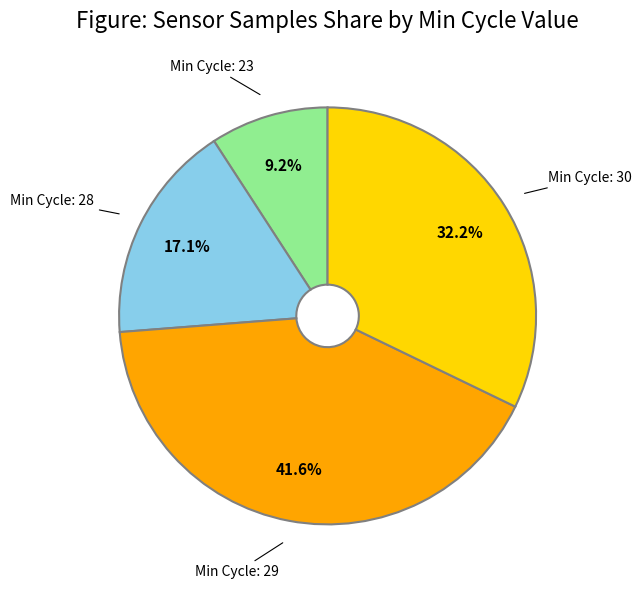

How many segments does this pie chart have?

4